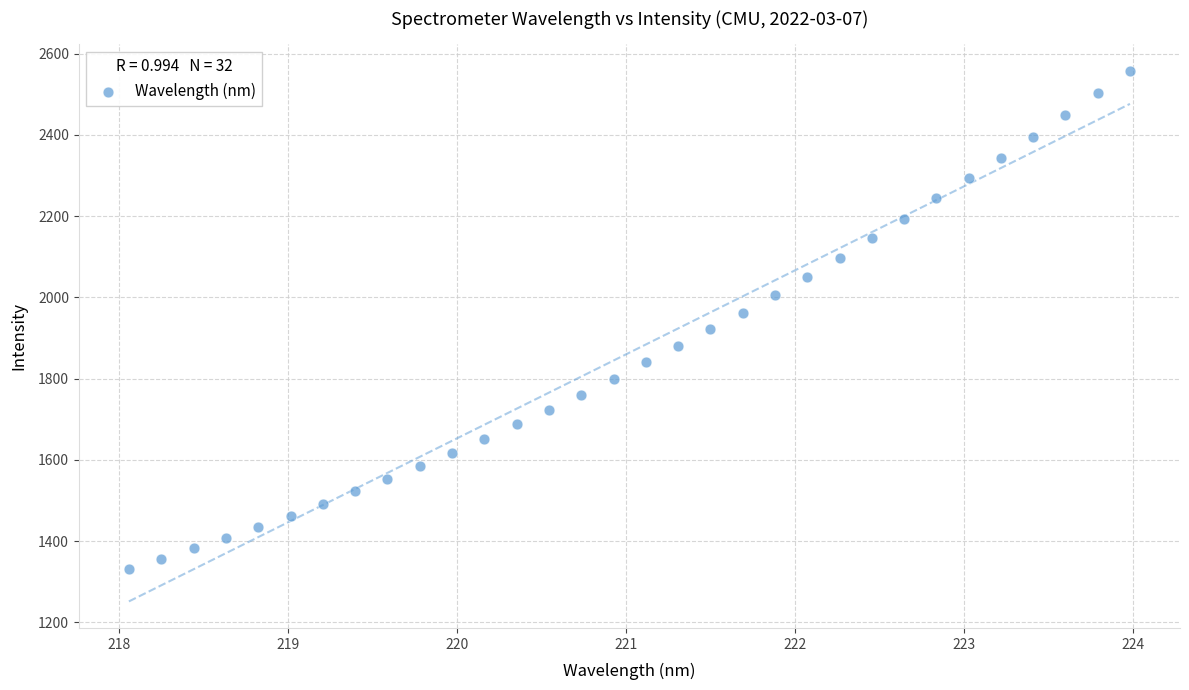

What is the range of X values (max minus min)?

5.9